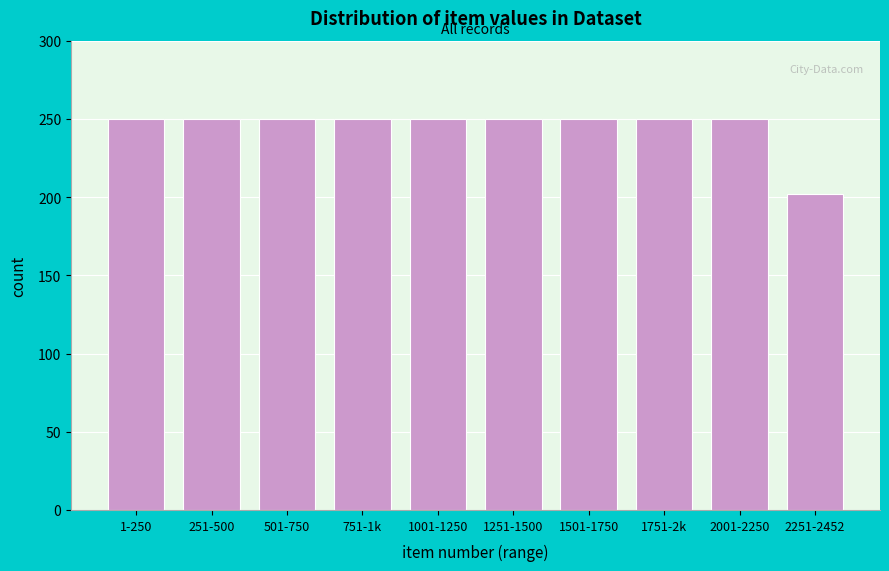

Reading left to right, transcribe all the data shown in this chart.

250	250	250	250	250	250	250	250	250	202